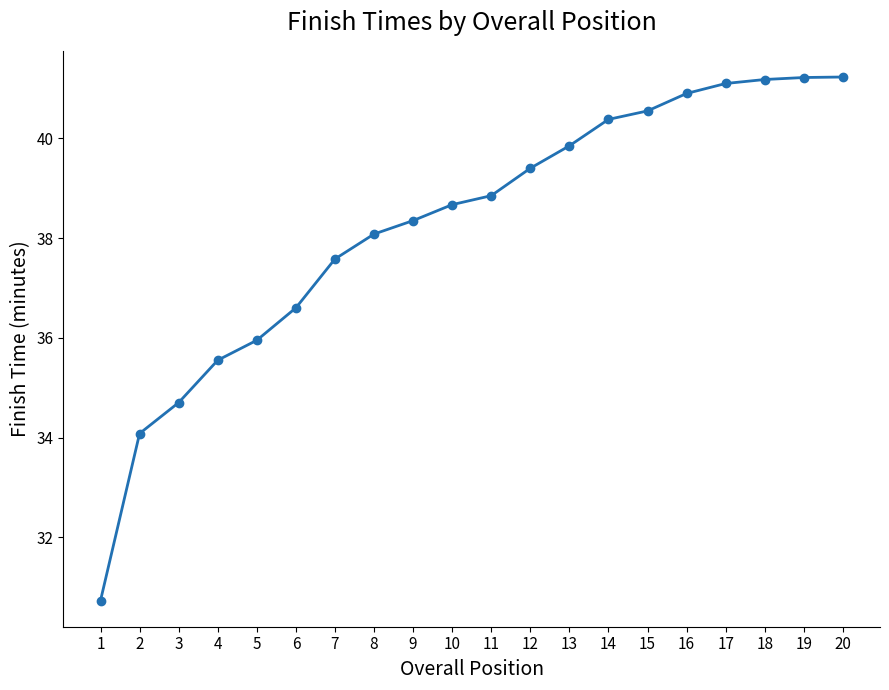

What is the value of the 17th point from the left?

41.1